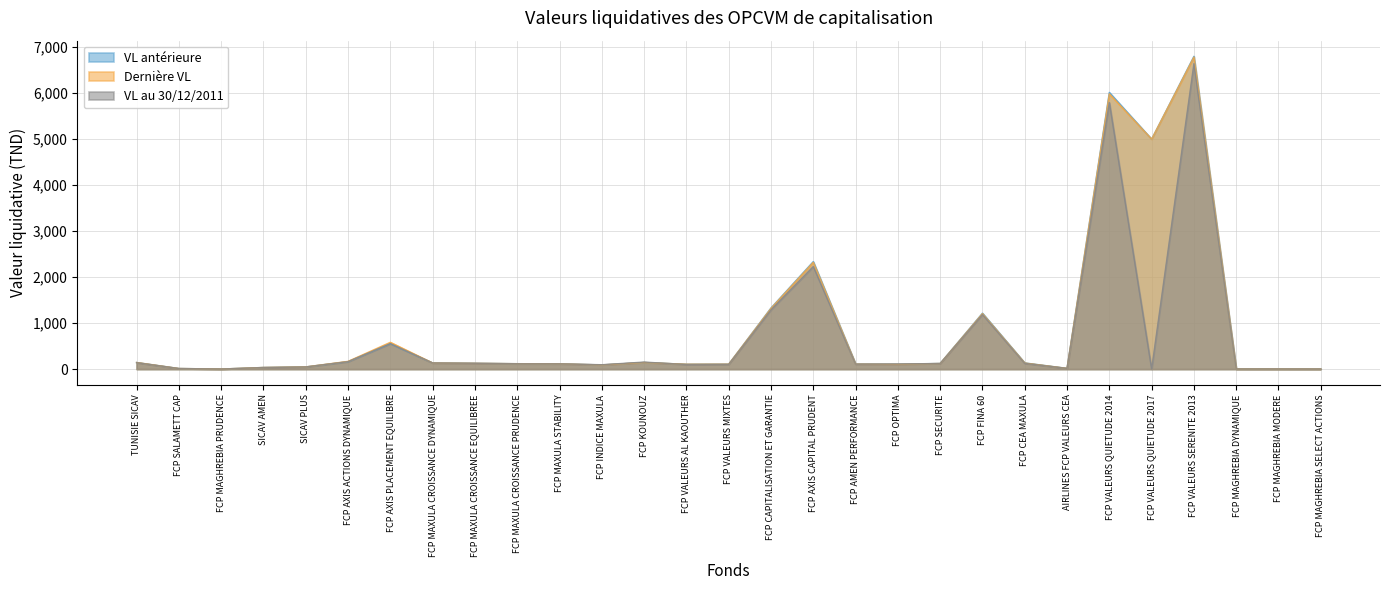

Which label corresponds to the largest value in the chart?

FCP VALEURS SERENITE 2013